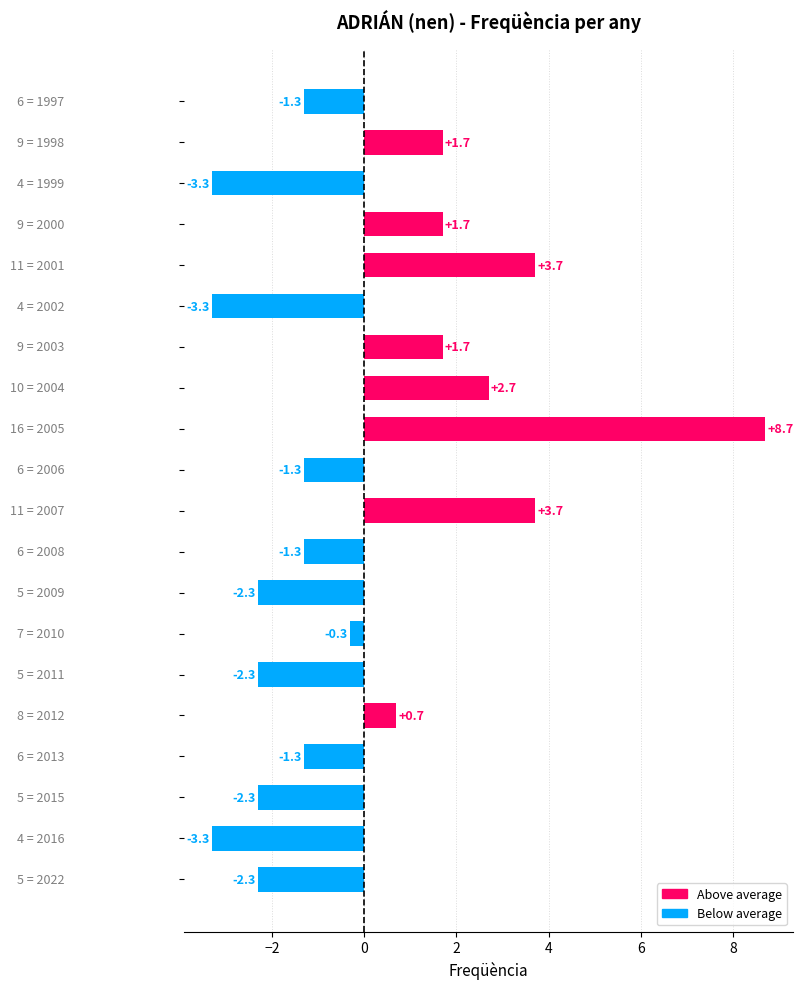

Reading top to bottom, transcribe all the data shown in this chart.

-1.3	1.7	-3.3	1.7	3.7	-3.3	1.7	2.7	8.7	-1.3	3.7	-1.3	-2.3	-0.3	-2.3	0.7	-1.3	-2.3	-3.3	-2.3